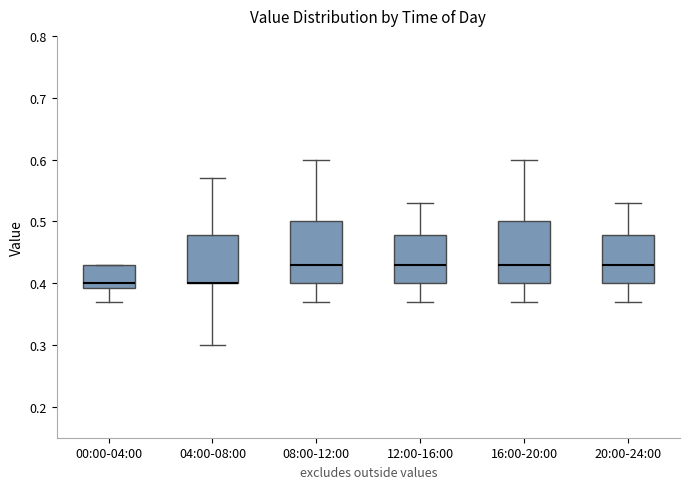

Reading left to right, transcribe this box plot: for each box, give where its median line is, the range the box spans, and where its two whiskers end, as read against the y-axis. The values are not printed on the chart, so give them approximately, as read against the axis.

00:00-04:00: median 0.40, box 0.39 to 0.43, whiskers 0.37 to 0.43
04:00-08:00: median 0.40 (drawn on the box's lower edge), box 0.40 to 0.48, whiskers 0.30 to 0.57
08:00-12:00: median 0.43, box 0.40 to 0.50, whiskers 0.37 to 0.60
12:00-16:00: median 0.43, box 0.40 to 0.48, whiskers 0.37 to 0.53
16:00-20:00: median 0.43, box 0.40 to 0.50, whiskers 0.37 to 0.60
20:00-24:00: median 0.43, box 0.40 to 0.48, whiskers 0.37 to 0.53